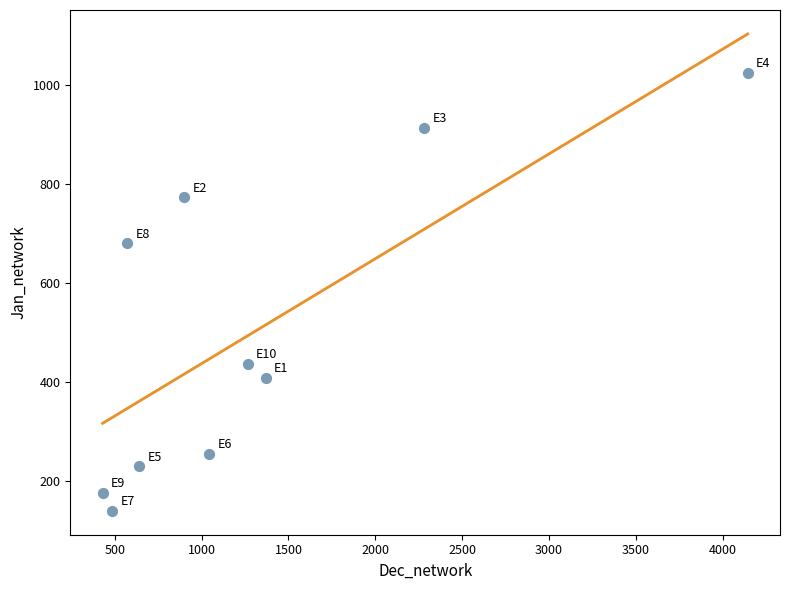

What is the range of X values (max minus min)?

3714.3